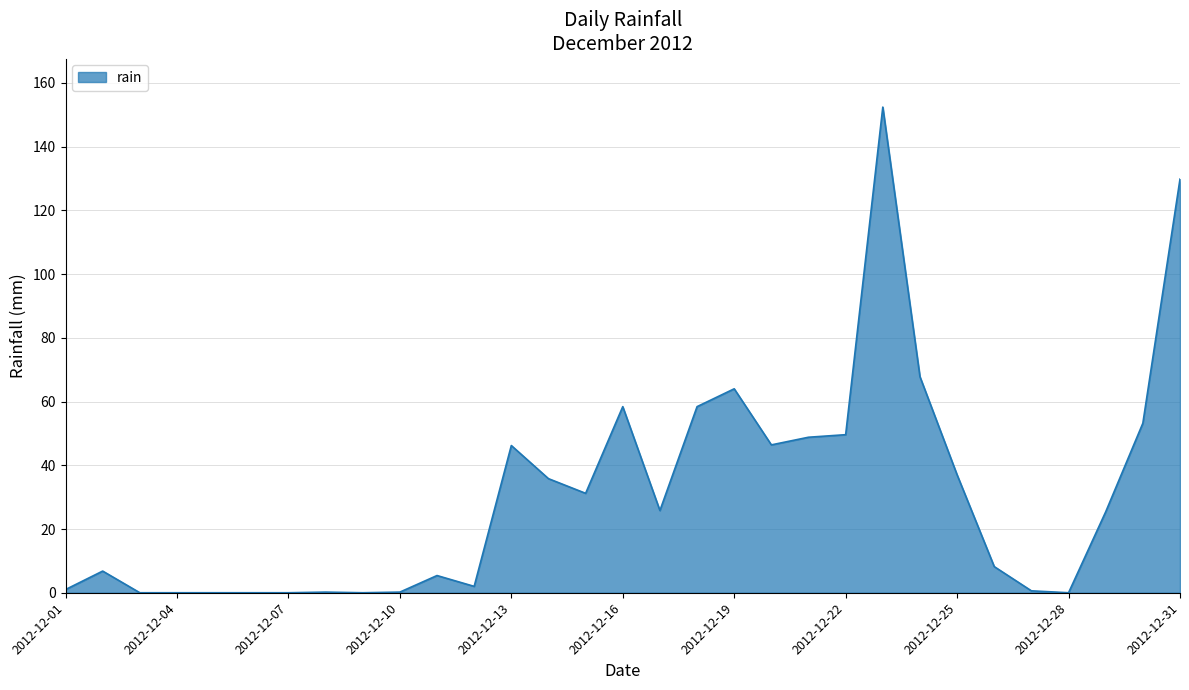

What is the greatest value displayed?

152.4